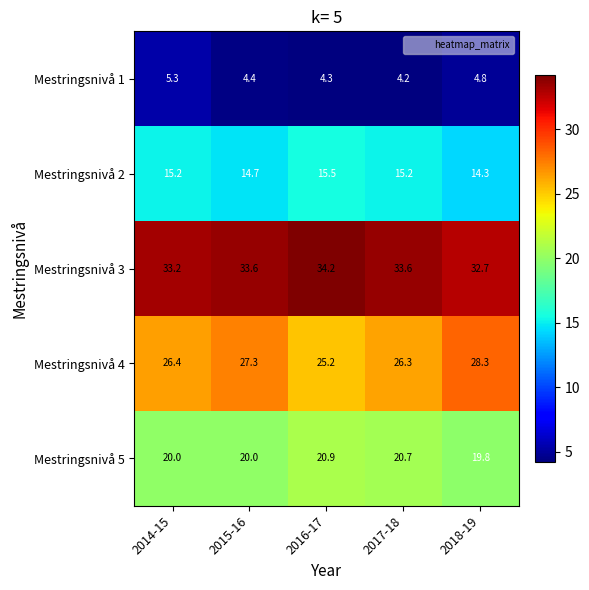

The Mestringsnivå 1 series shows 4.2 at 2017-18. True or false?

True